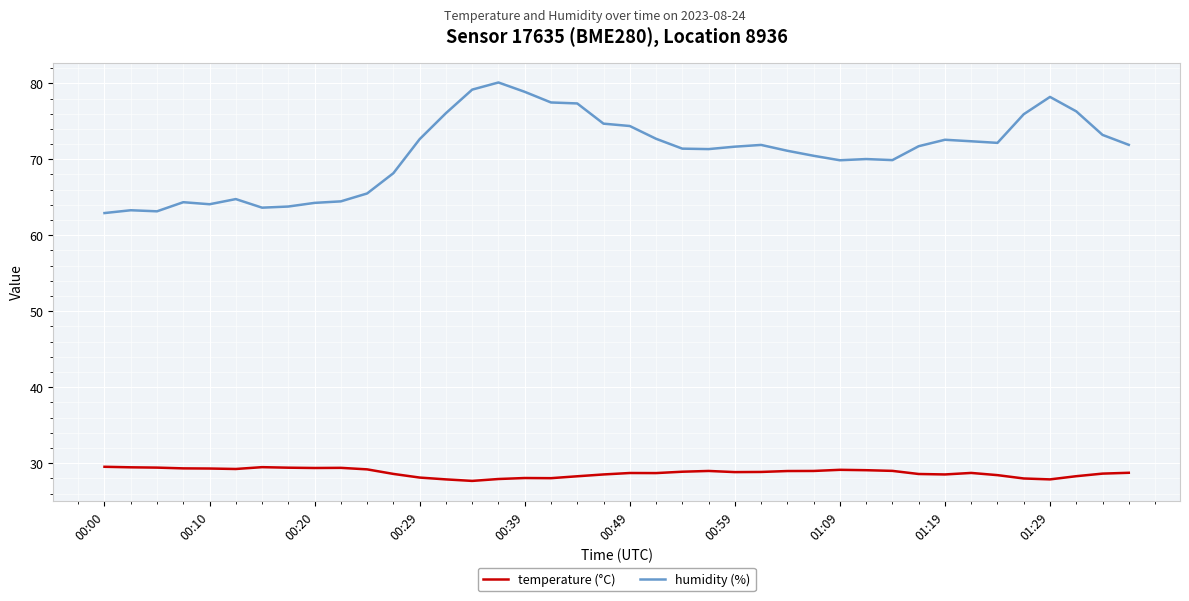

What is the difference between the maximum and minimum values in the humidity (%) series?

17.2